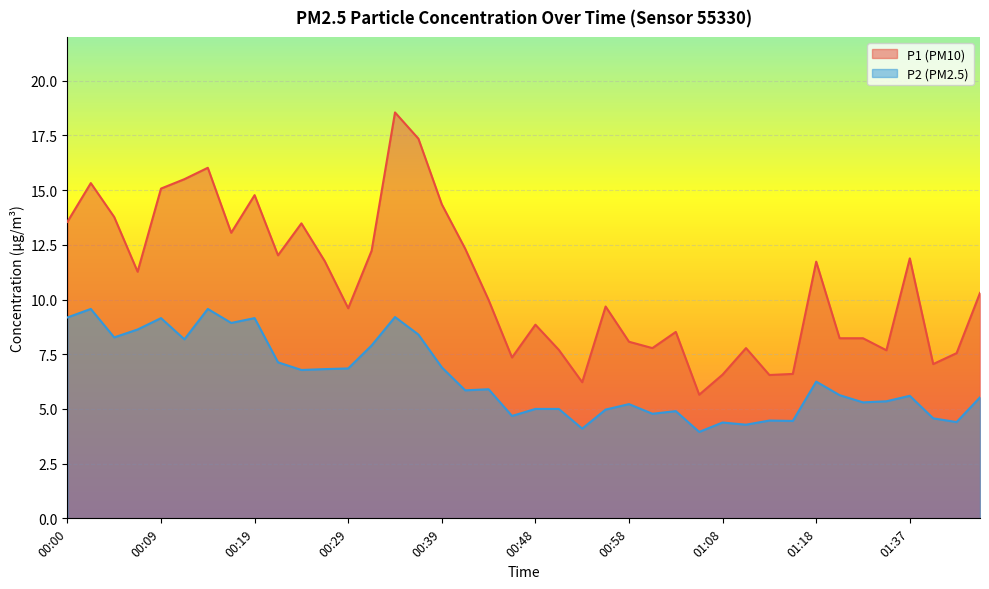

True or false: P2 and P1 intersect in this chart.

False